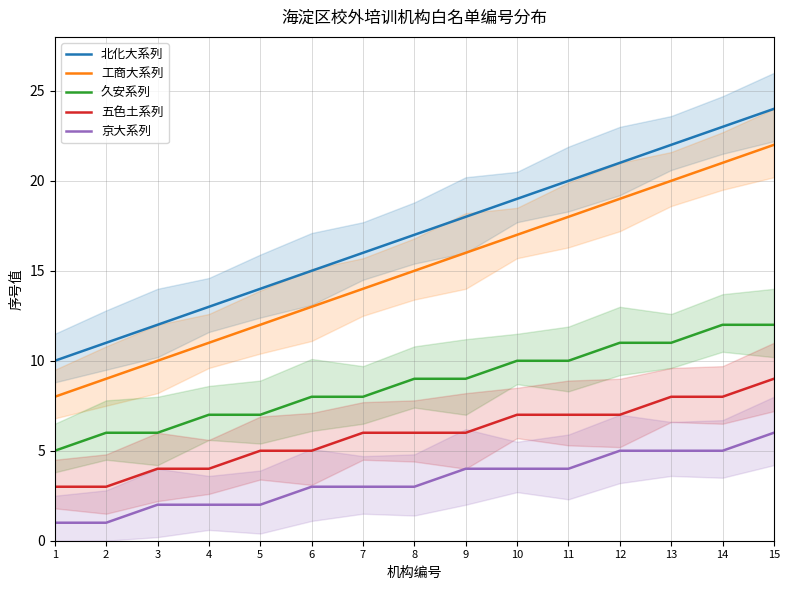

What is the maximum value shown in the chart?

24